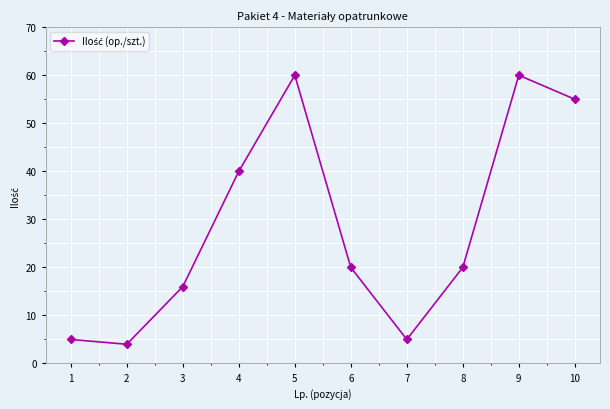

At which label does the data first exceed 20?

4